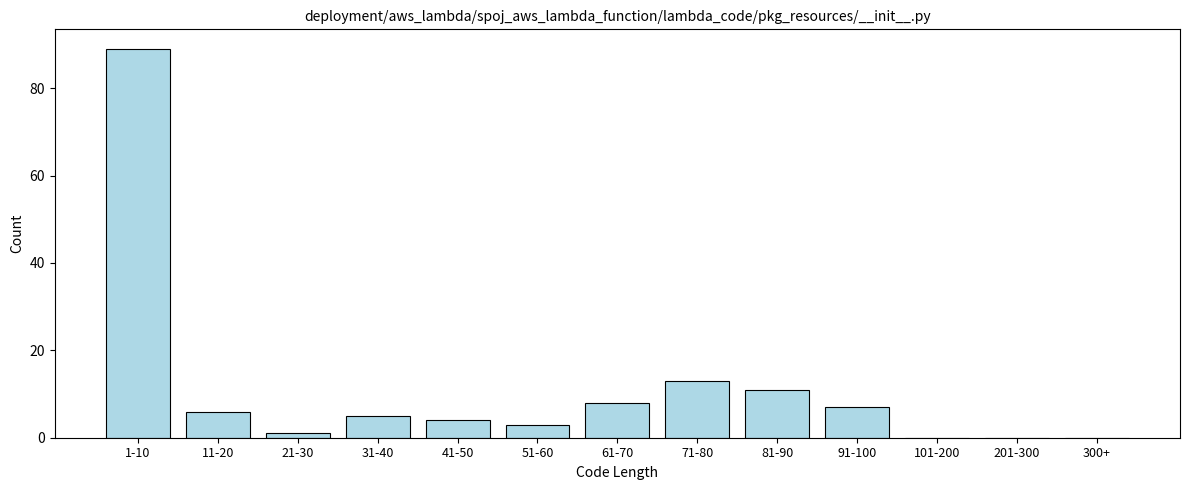

Reading left to right, list all the values displayed in this chart.

1-10=89	11-20=6	21-30=1	31-40=5	41-50=4	51-60=3	61-70=8	71-80=13	81-90=11	91-100=7	101-200=0	201-300=0	300+=0